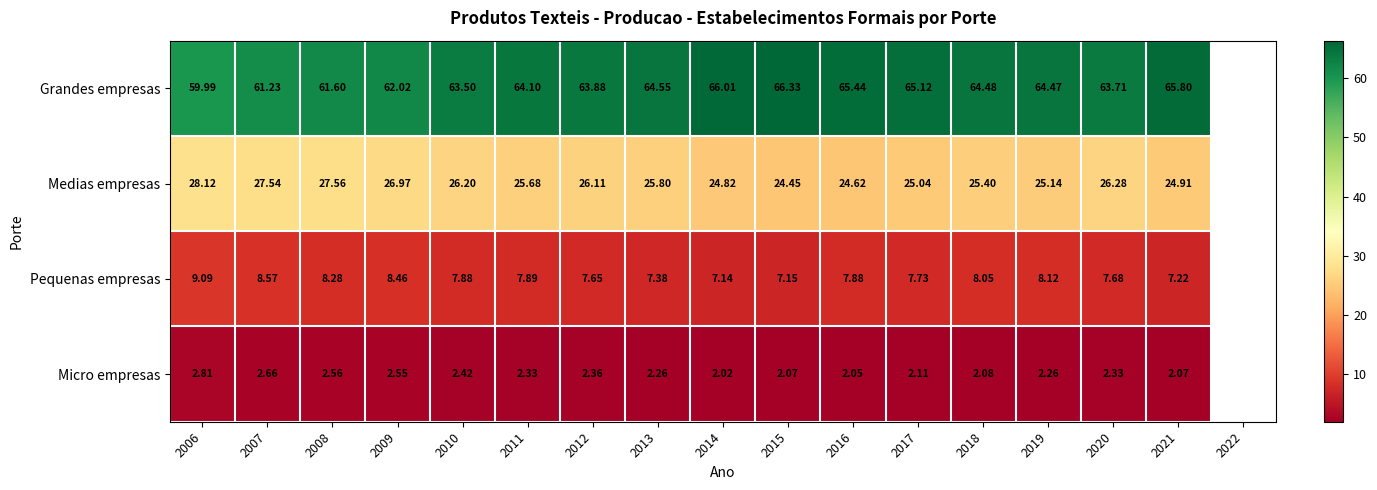

Which series changed the most between 2006 and 2007?

Grandes empresas